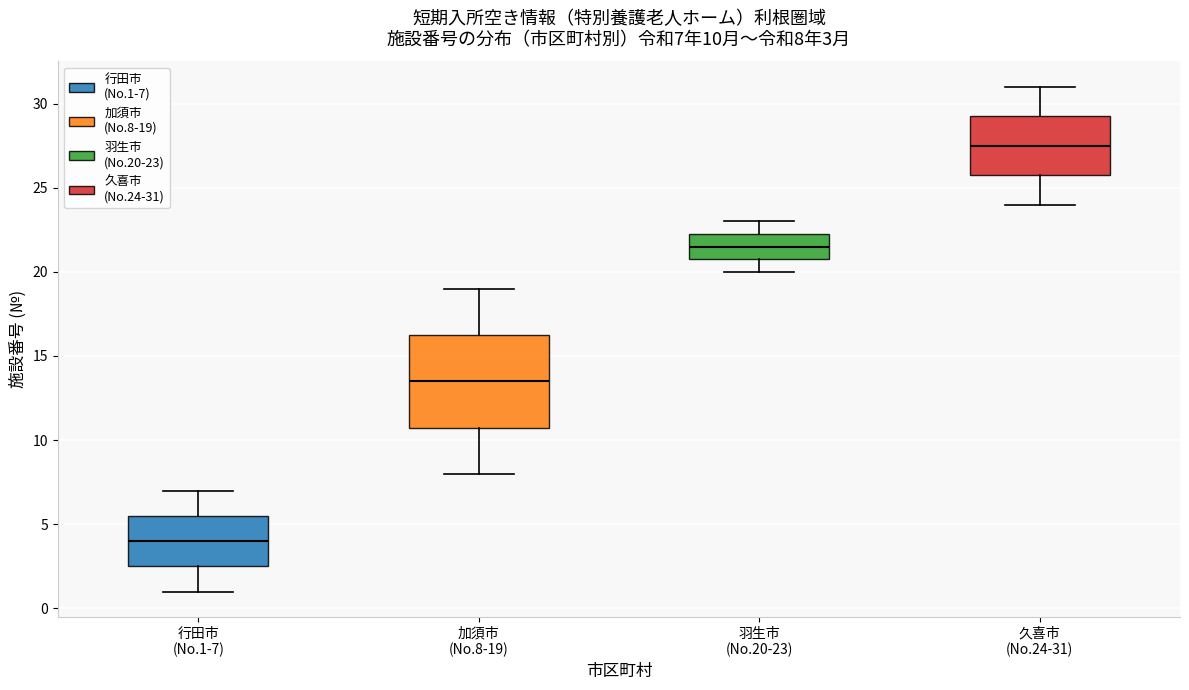

Which box's median line is the lowest?

行田市 (No.1-7)